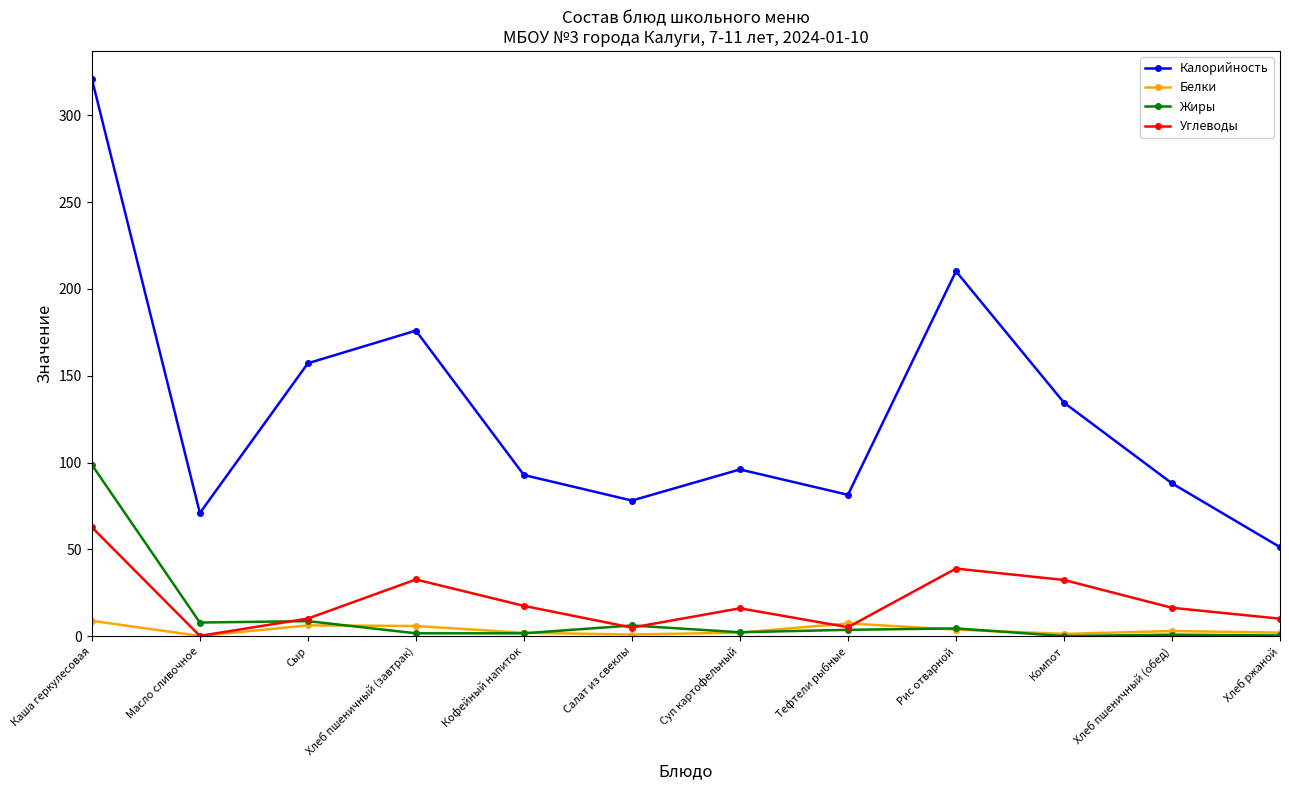

What is the sum of all Калорийность values?

1557.4